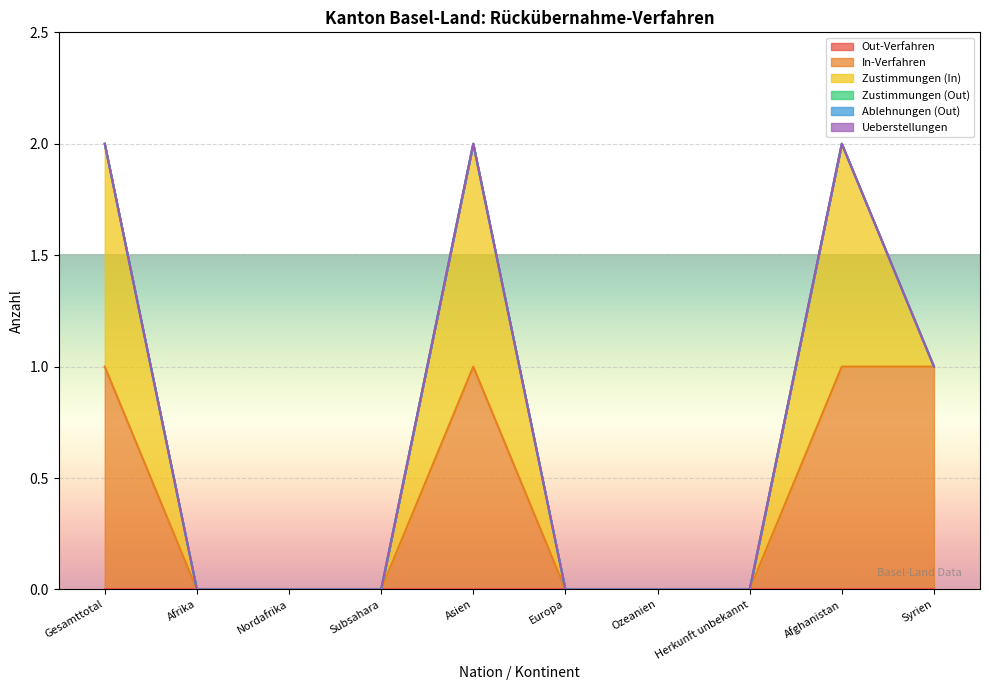

Reading left to right, transcribe all the data shown in this chart.

Out-Verfahren: 0	0	0	0	0	0	0	0	0	0
In-Verfahren: 1	0	0	0	1	0	0	0	1	1
Zustimmungen (In): 1	0	0	0	1	0	0	0	1	0
Zustimmungen (Out): 0	0	0	0	0	0	0	0	0	0
Ablehnungen (Out): 0	0	0	0	0	0	0	0	0	0
Ueberstellungen: 0	0	0	0	0	0	0	0	0	0